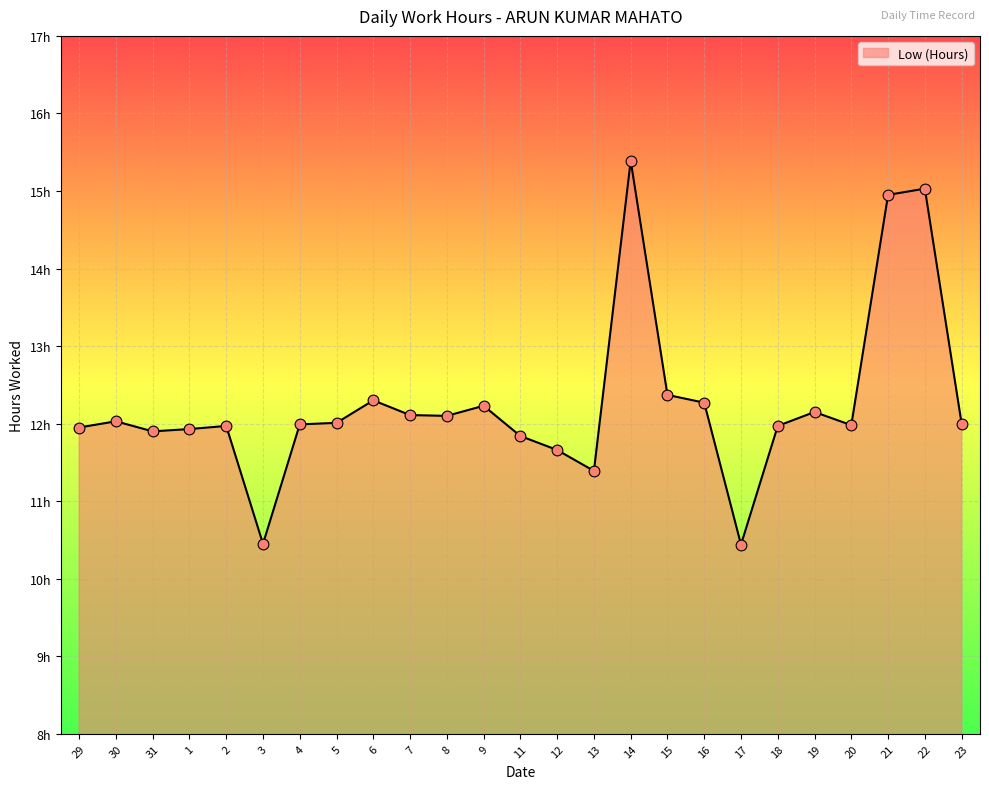

Does the chart have visible grid lines?

Yes